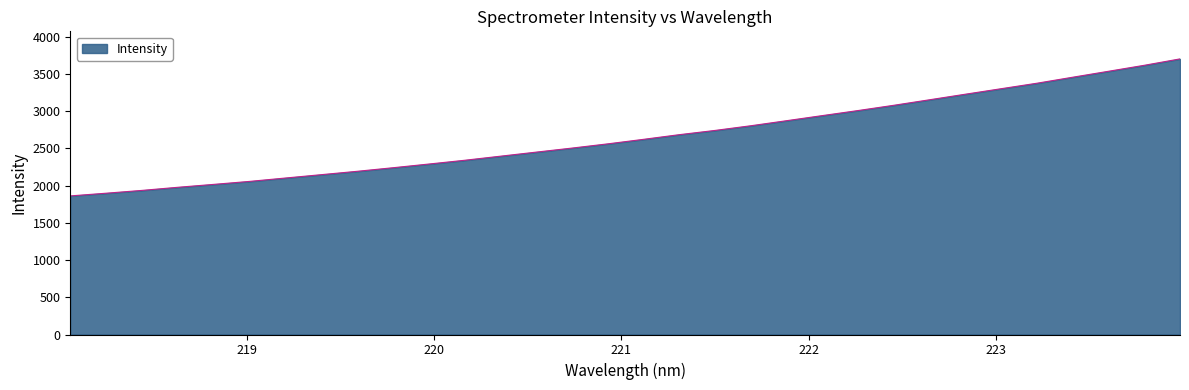

True or false: there are more than 0 points higher than both neighbors.

False